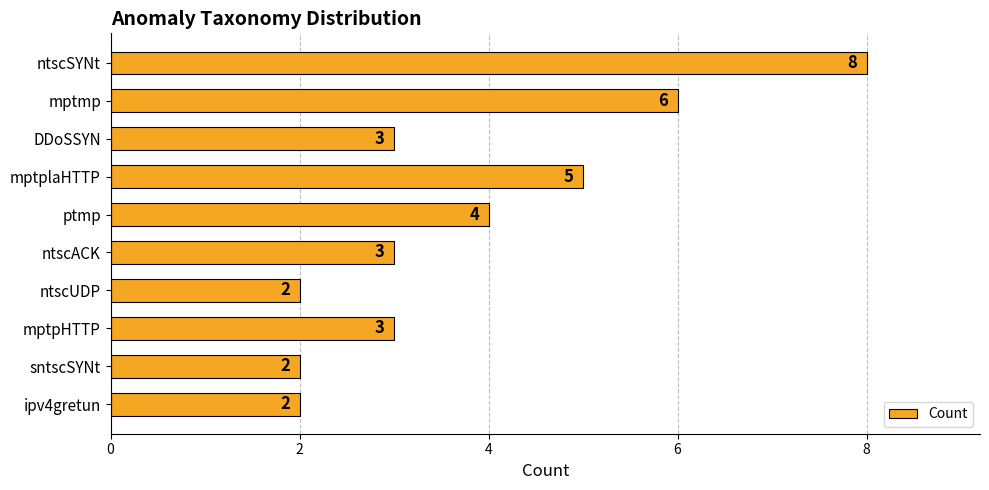

What is the label of the 8th bar from the bottom?

DDoSSYN